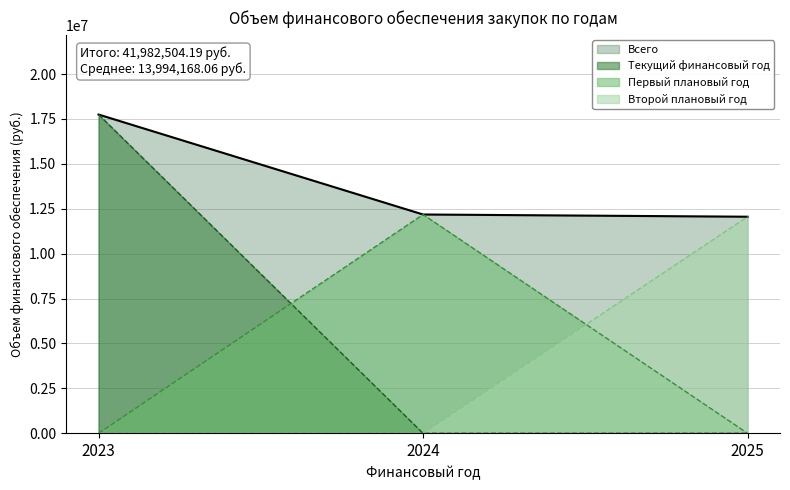

Does the chart have visible grid lines?

Yes